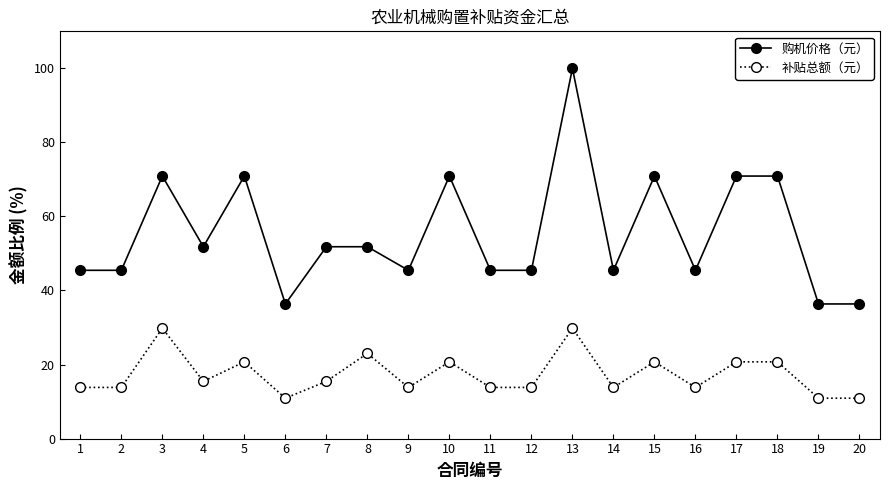

How many categories are shown in the chart?

20